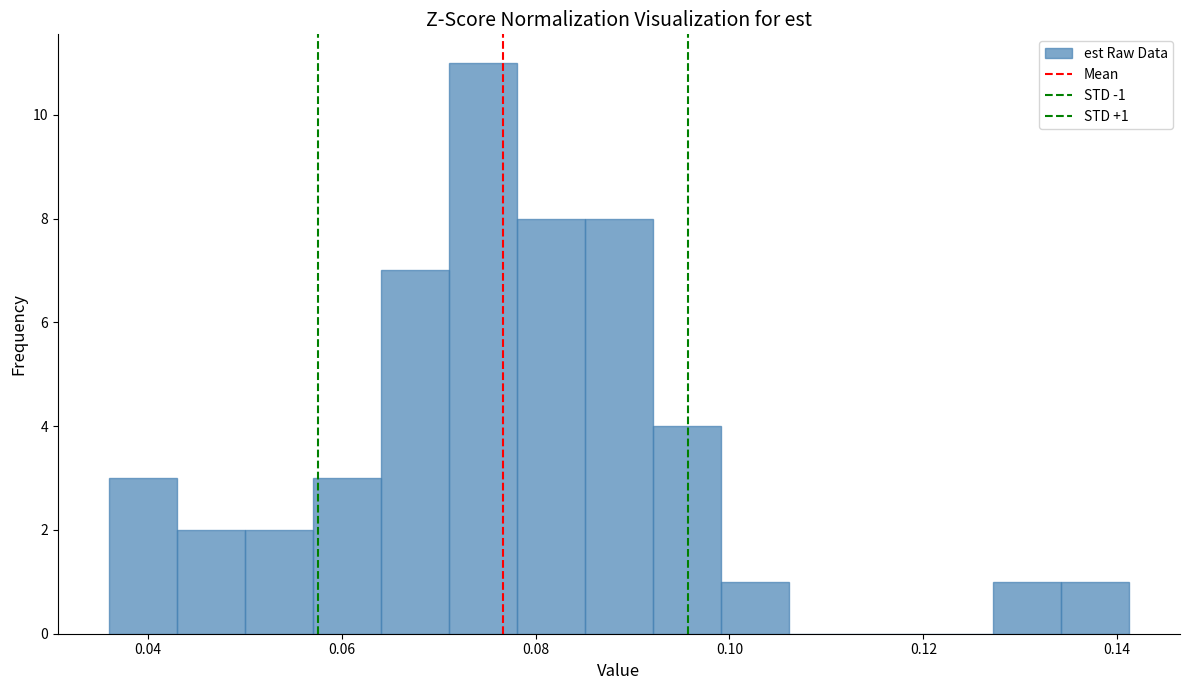

Read against the x-axis, roughly where is the centre of the tallest bar?

0.074